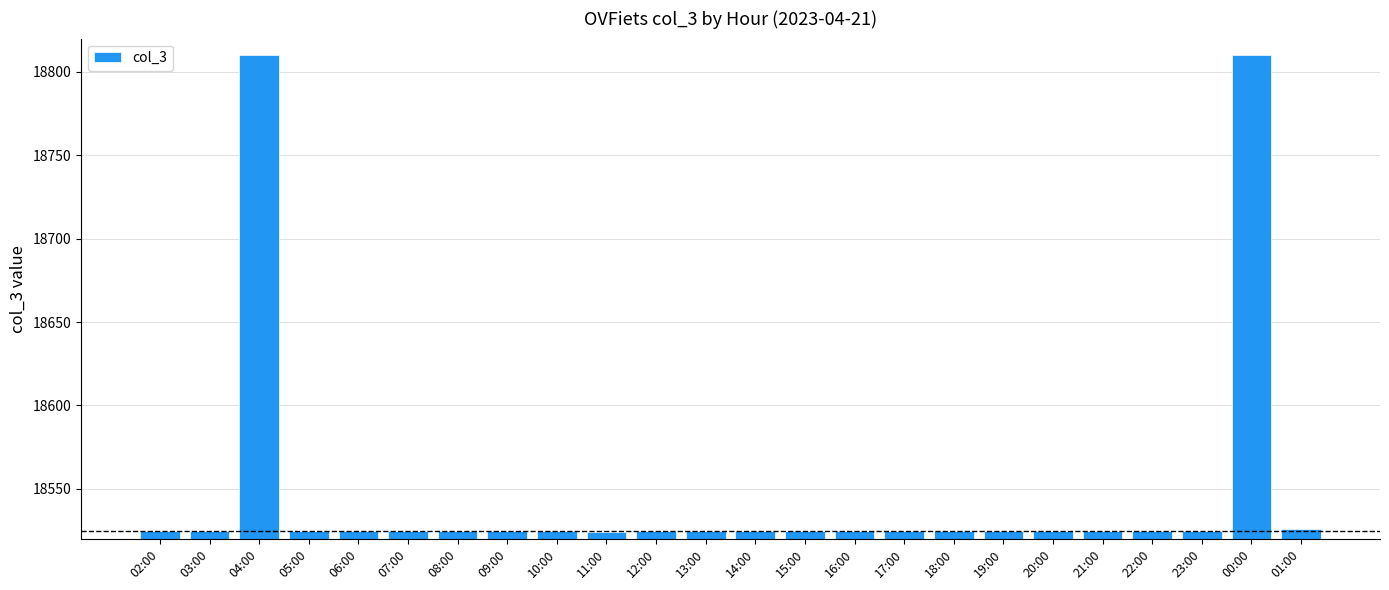

What is the sum of the values at 04:00 and 17:00?

37335